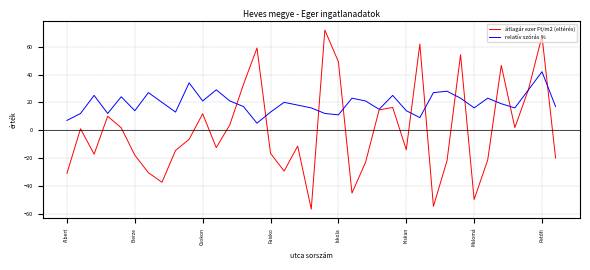

Is this an area chart (filled region under the line)?

No